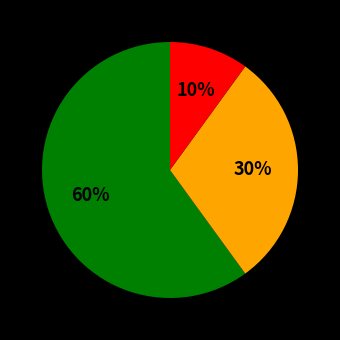

Is there any slice that represents more than half of the pie?

Yes